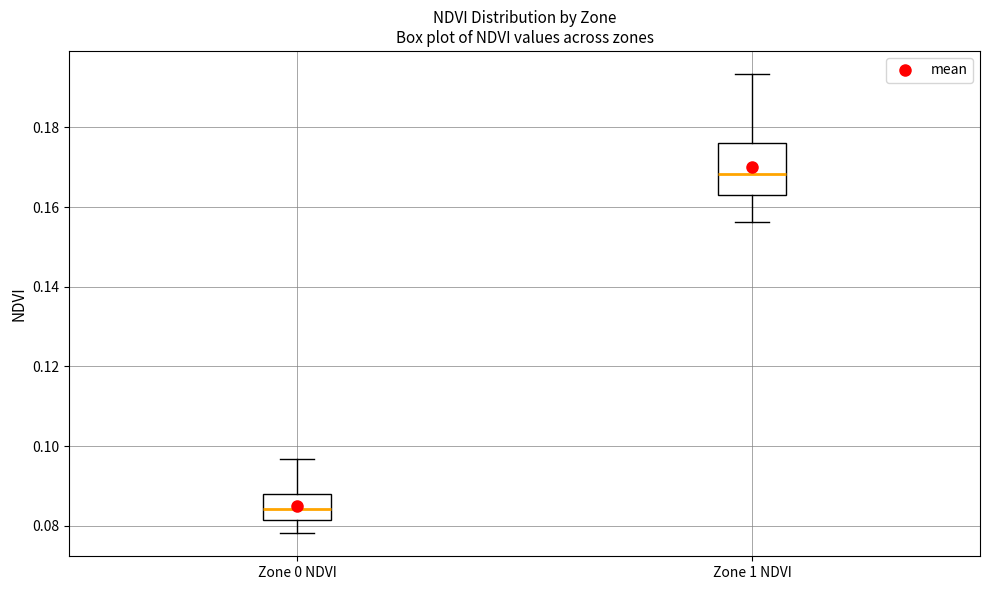

Reading left to right, transcribe this box plot: for each box, give where its median line is, the range the box spans, and where its two whiskers end, as read against the y-axis. The values are not printed on the chart, so give them approximately, as read against the axis.

Zone 0 NDVI: median 0.084, box 0.082 to 0.088, whiskers 0.078 to 0.096
Zone 1 NDVI: median 0.168, box 0.164 to 0.176, whiskers 0.156 to 0.194